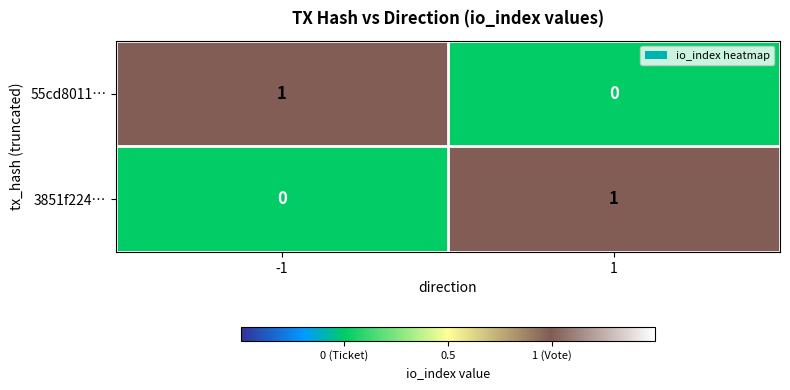

List the labels in order of 3851f224… value, largest first.

1, -1